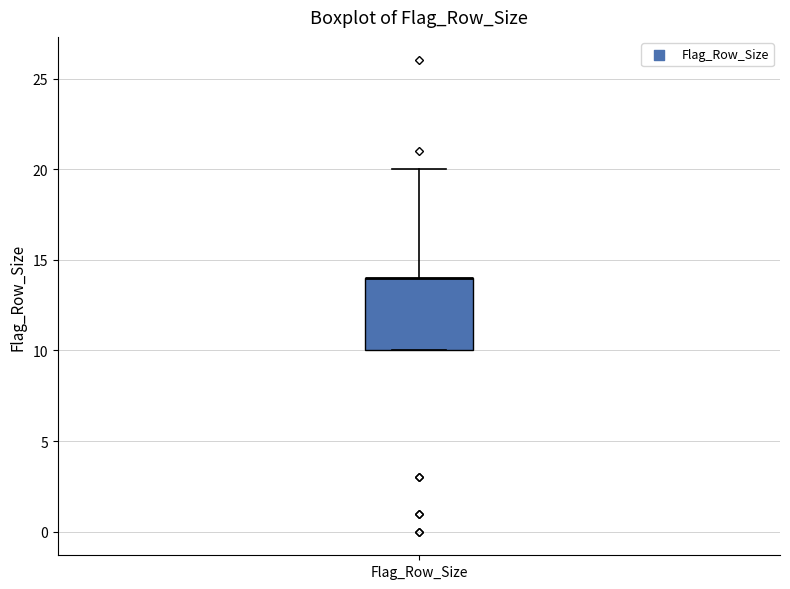

Where is the lower edge of the box for Flag_Row_Size on the y-axis? The values are not printed on the chart, so give them approximately, as read against the axis.

10